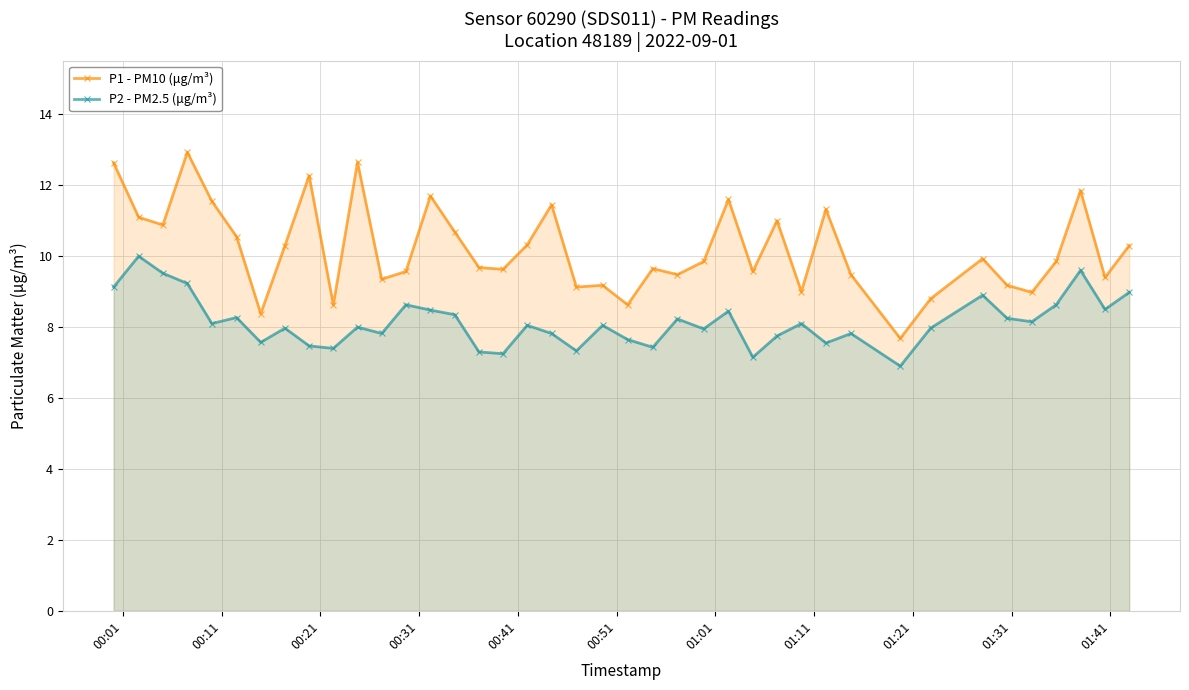

What is the value of the P2 - PM2.5 (μg/m³) point at the 28th from the left?

7.8